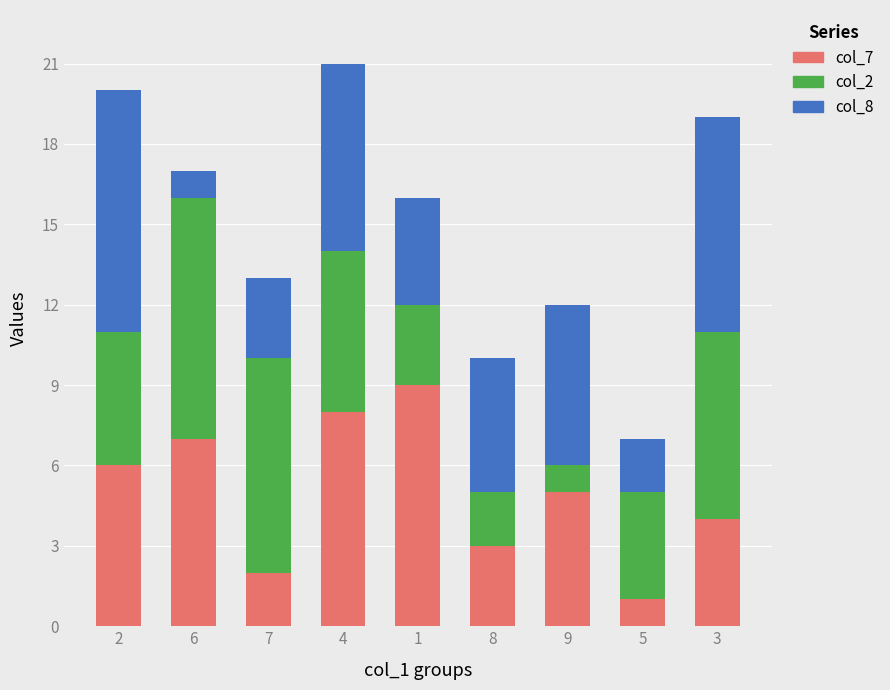

The value of col_7 at 2 is 6. True or false?

True